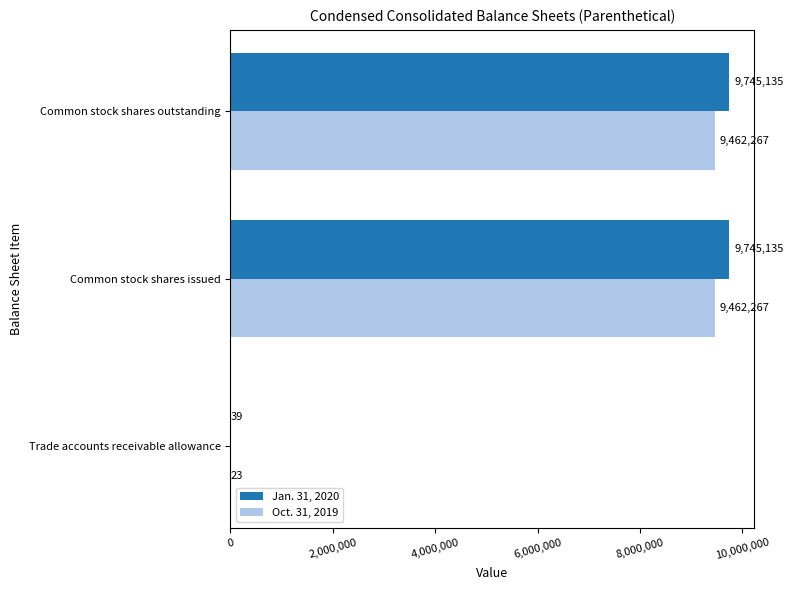

The Oct. 31, 2019 series shows 23 at Trade accounts receivable allowance. True or false?

True